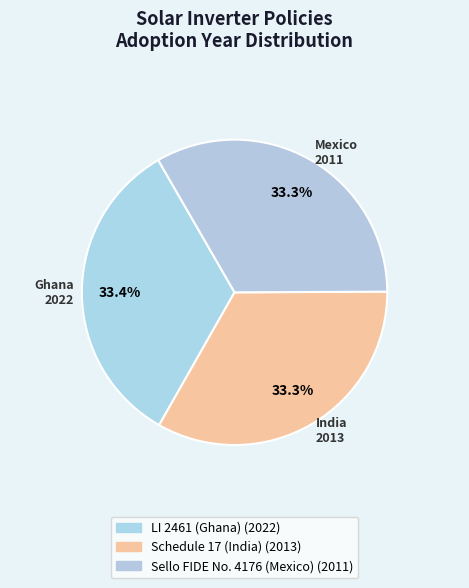

How many slices are in this pie chart?

3